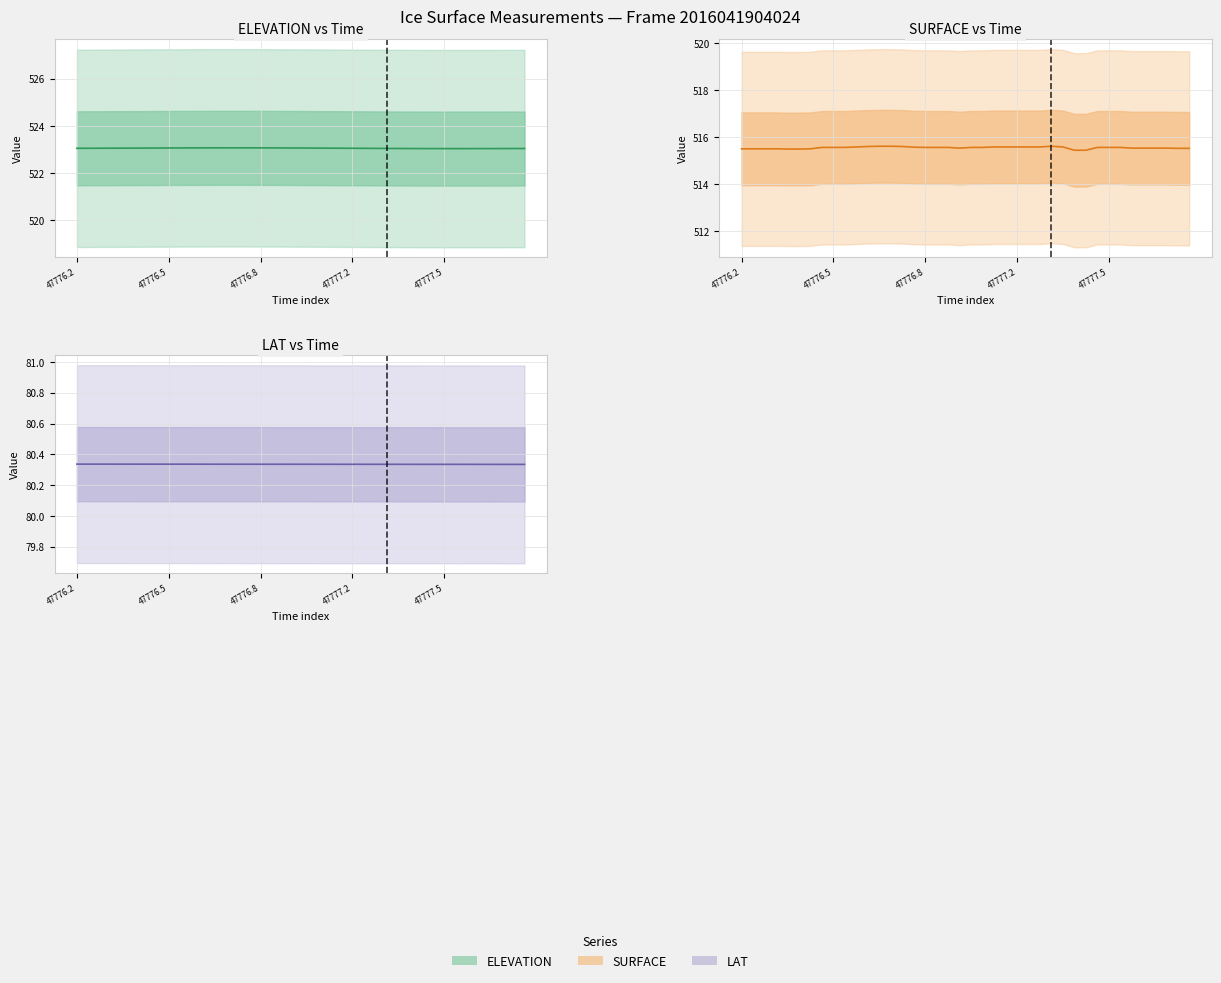

Where is LAT nearest to the value 80?

39